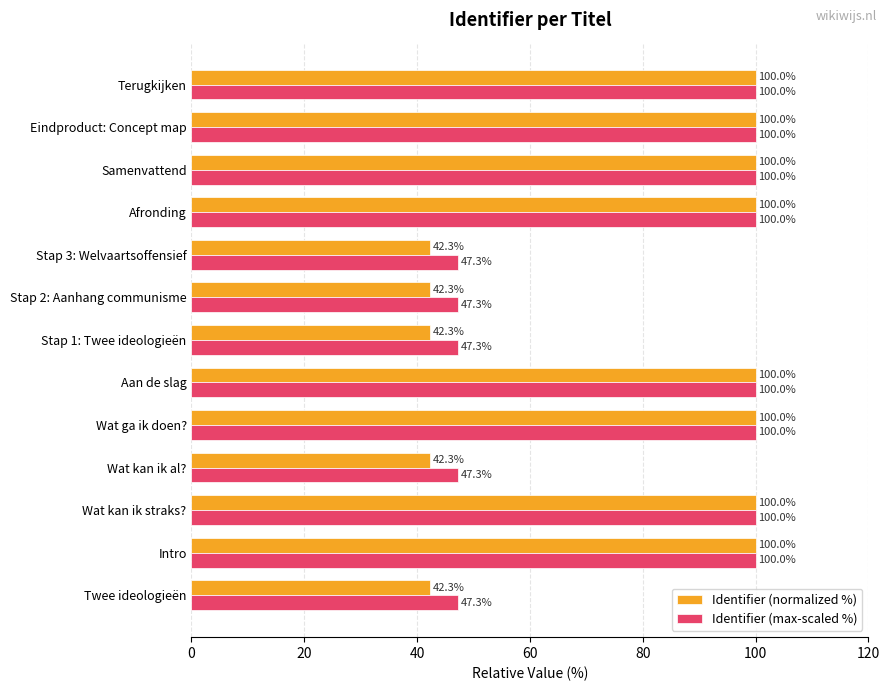

How many data points in Identifier (normalized %) are less than 99?

5